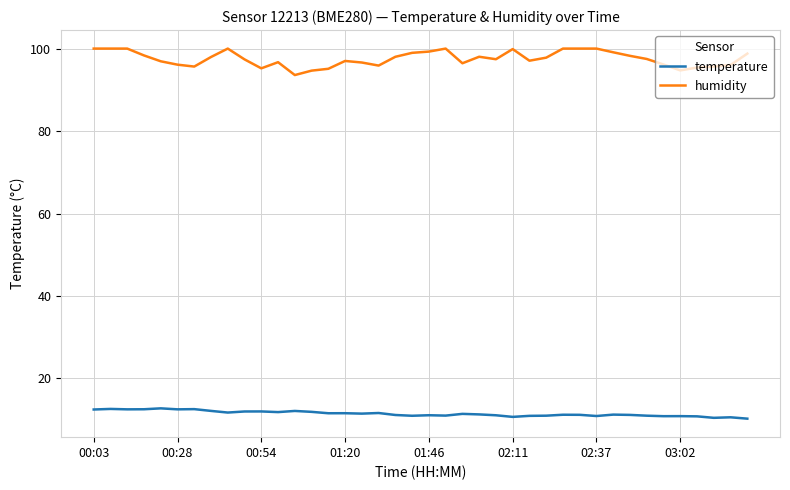

Does the chart have visible grid lines?

Yes